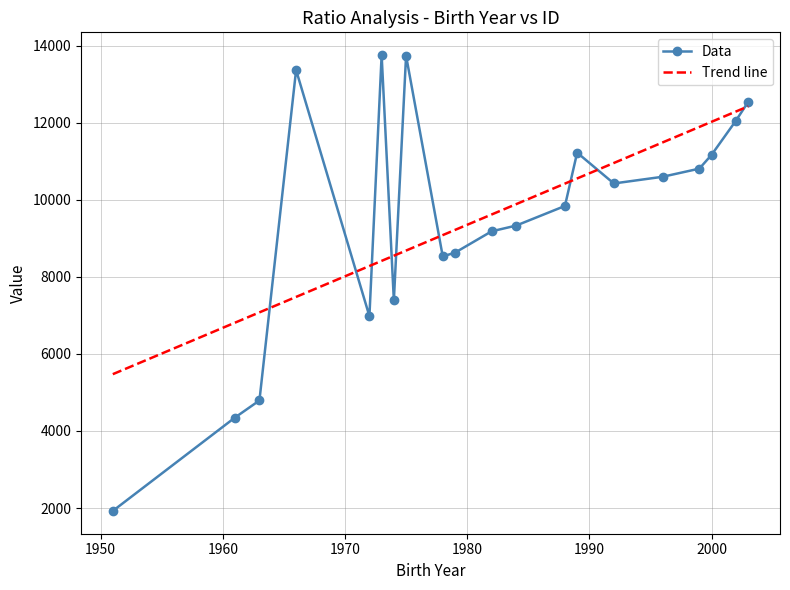

What is the value of the Data point at the 15th from the left?

10424.0